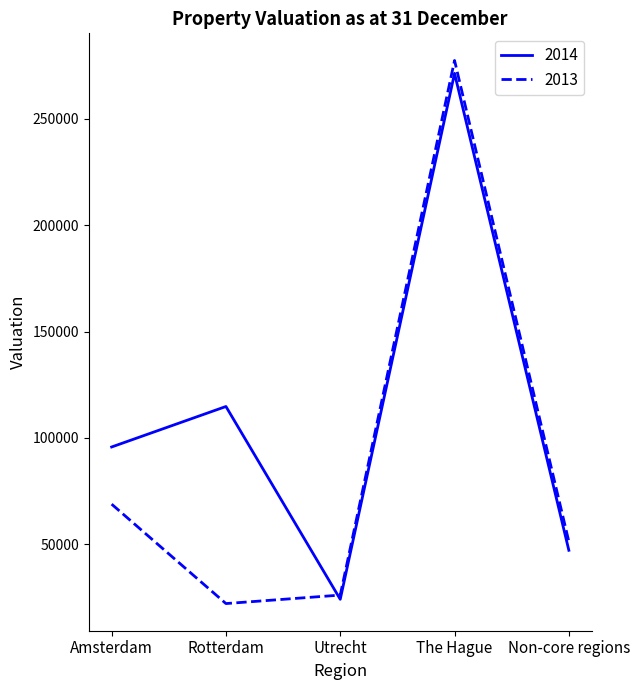

Reading left to right, what are all the values shown in this chart?

2014: Amsterdam=95772.2	Rotterdam=114806.0	Utrecht=24155.0	The Hague=271419.0	Non-core regions=47201.0
2013: Amsterdam=68896.0	Rotterdam=22154.0	Utrecht=26143.0	The Hague=277473.0	Non-core regions=51313.0